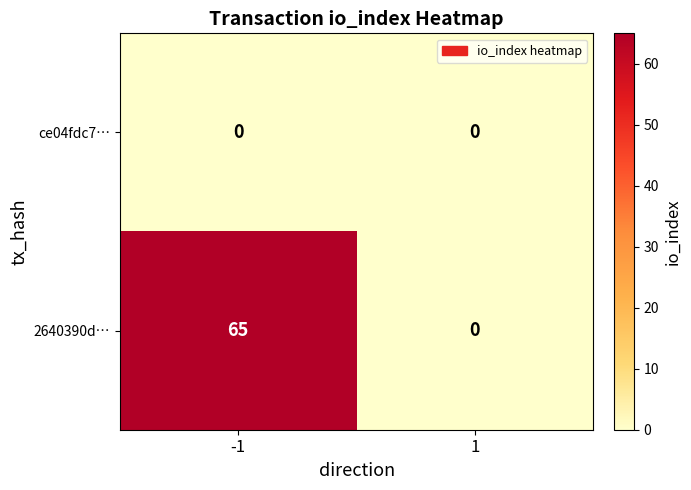

Reading right to left, list all the values displayed in this chart.

ce04fdc7…: 1=0	-1=0
2640390d…: 1=0	-1=65